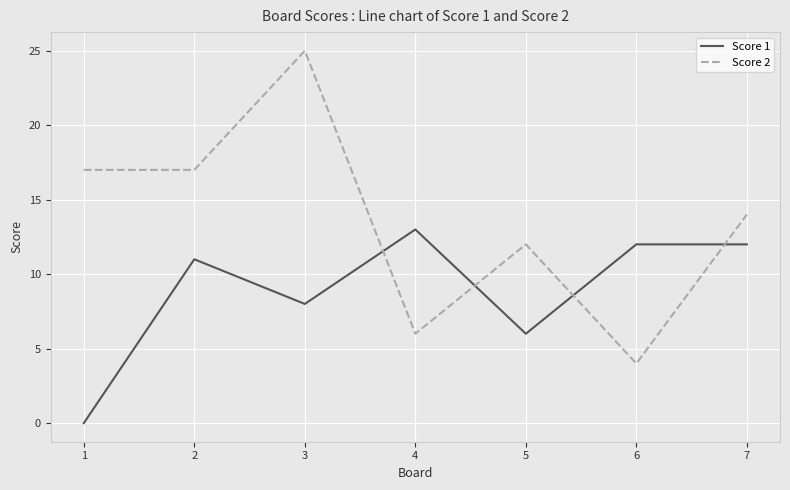

How many positive values does the Score 1 series have?

6